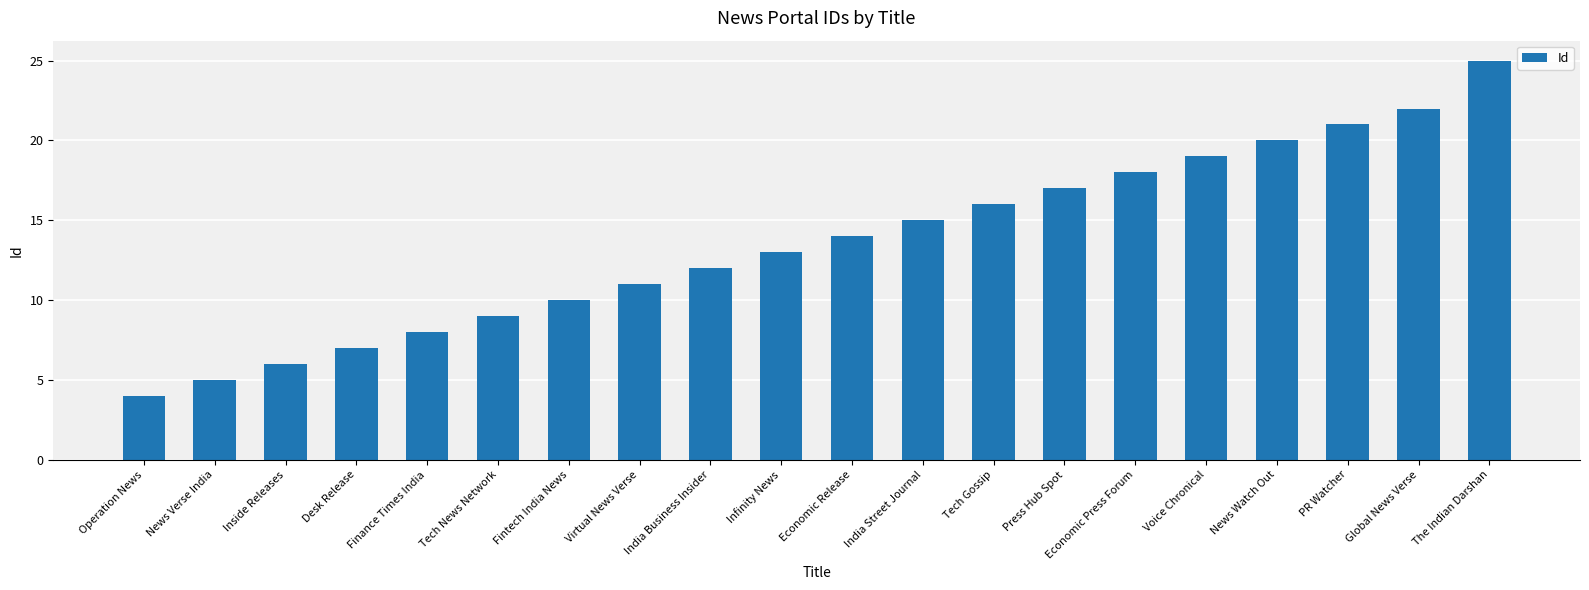

The chart shows a value of 25 at The Indian Darshan. True or false?

True